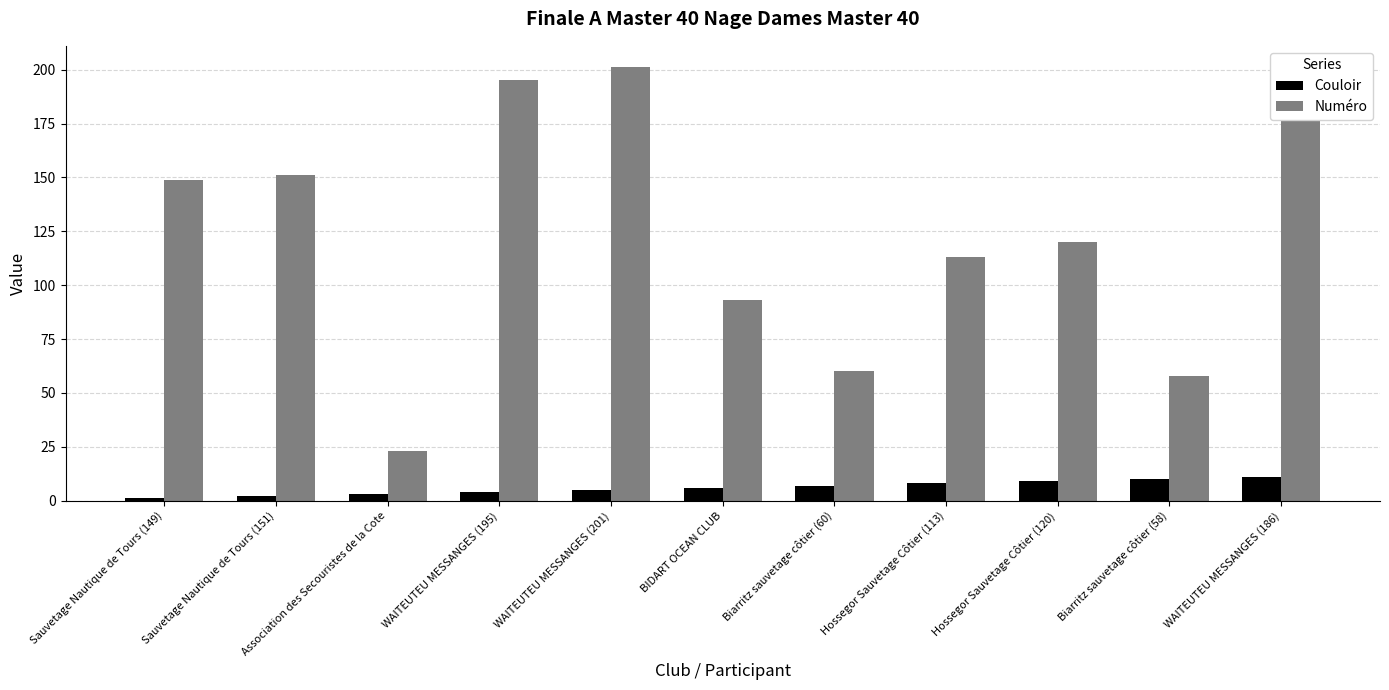

Reading left to right, transcribe all the data shown in this chart.

Couloir: Sauvetage Nautique de Tours (149)=1	Sauvetage Nautique de Tours (151)=2	Association des Secouristes de la Cote=3	WAITEUTEU MESSANGES (195)=4	WAITEUTEU MESSANGES (201)=5	BIDART OCEAN CLUB=6	Biarritz sauvetage côtier (60)=7	Hossegor Sauvetage Côtier (113)=8	Hossegor Sauvetage Côtier (120)=9	Biarritz sauvetage côtier (58)=10	WAITEUTEU MESSANGES (186)=11
Numéro: Sauvetage Nautique de Tours (149)=149	Sauvetage Nautique de Tours (151)=151	Association des Secouristes de la Cote=23	WAITEUTEU MESSANGES (195)=195	WAITEUTEU MESSANGES (201)=201	BIDART OCEAN CLUB=93	Biarritz sauvetage côtier (60)=60	Hossegor Sauvetage Côtier (113)=113	Hossegor Sauvetage Côtier (120)=120	Biarritz sauvetage côtier (58)=58	WAITEUTEU MESSANGES (186)=186